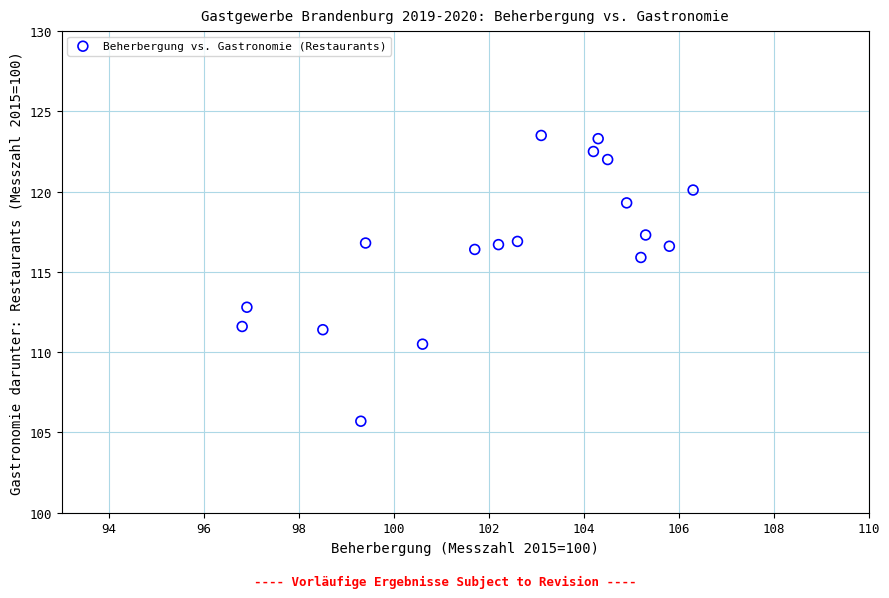

What Y value in the scatter plot is closest to 114?

112.8